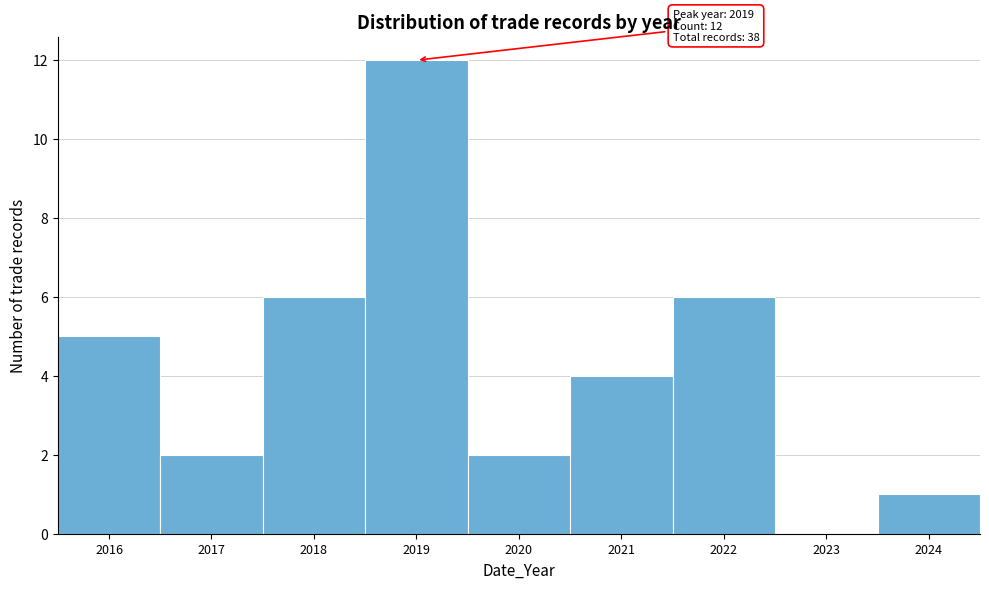

Over which range of the x-axis is the bar tallest?

2018.5 to 2019.5